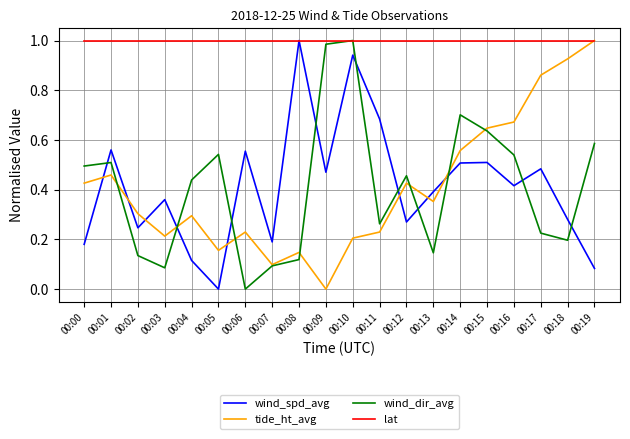

The value of wind_dir_avg at 00:11 is 0.4. True or false?

False